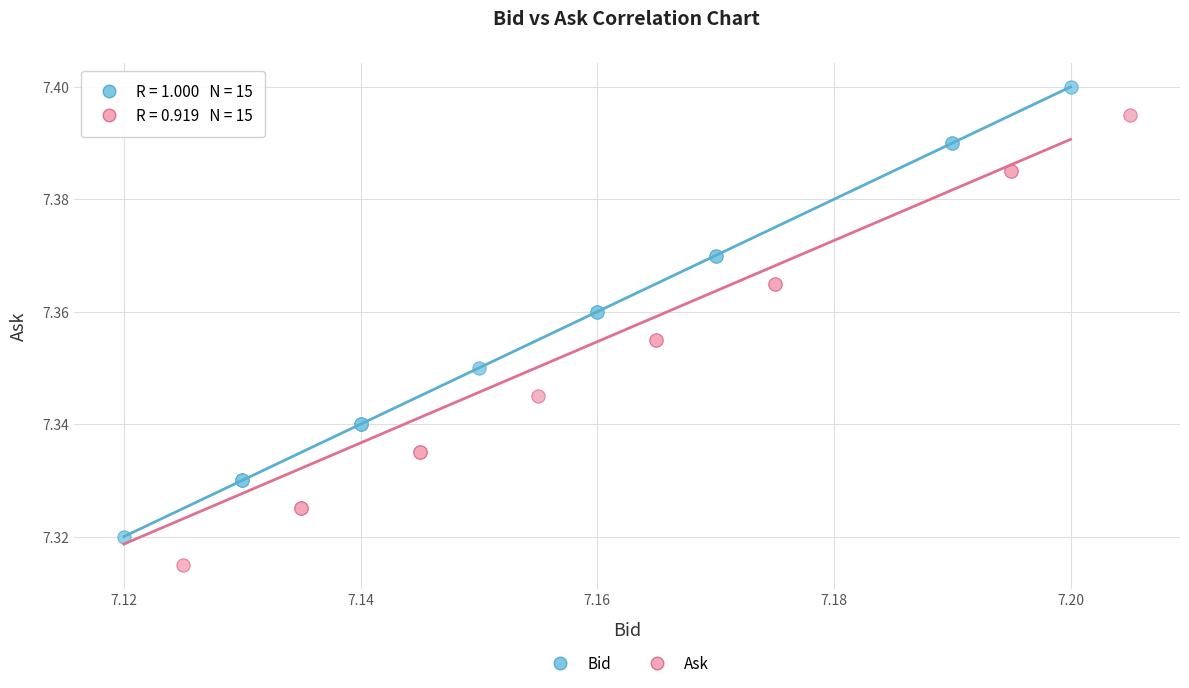

What are all the series names shown in the legend?

Bid, Ask